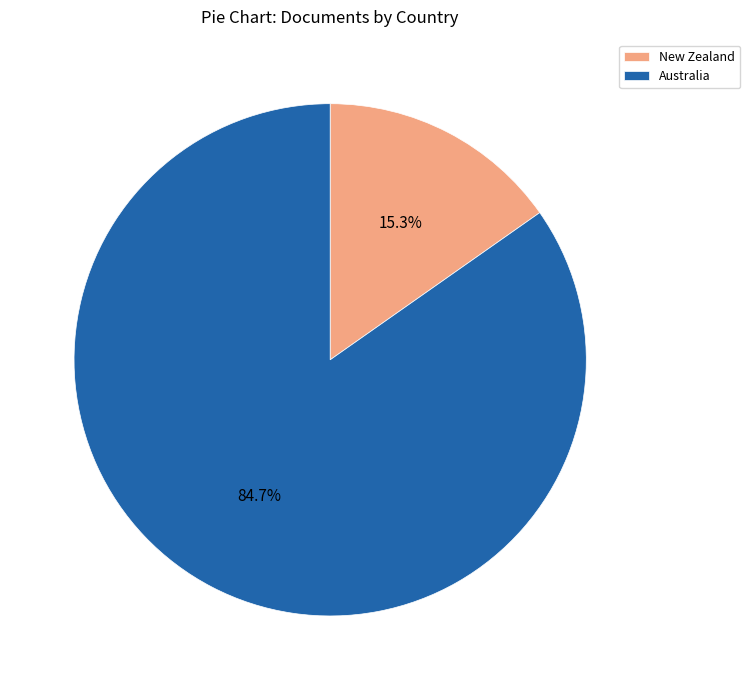

What is the smallest slice in the pie chart?

New Zealand